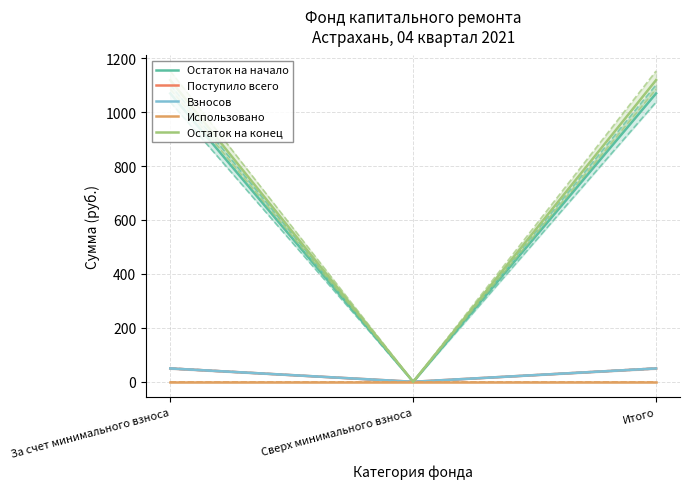

Does the chart have visible grid lines?

Yes